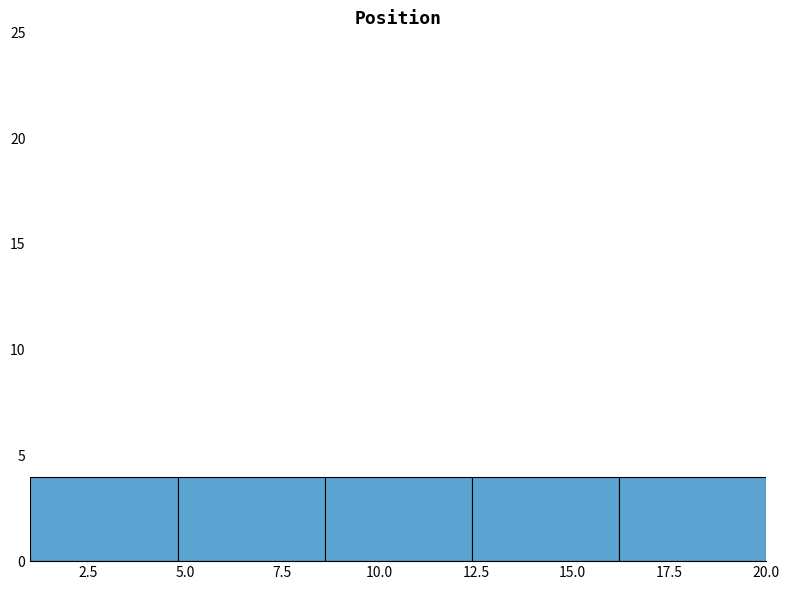

How tall is the bar that spans 16.2 to 20.0 on the x-axis? Neither the bar edges nor the heights are printed on the chart, so give them approximately, as read against the axes.

4